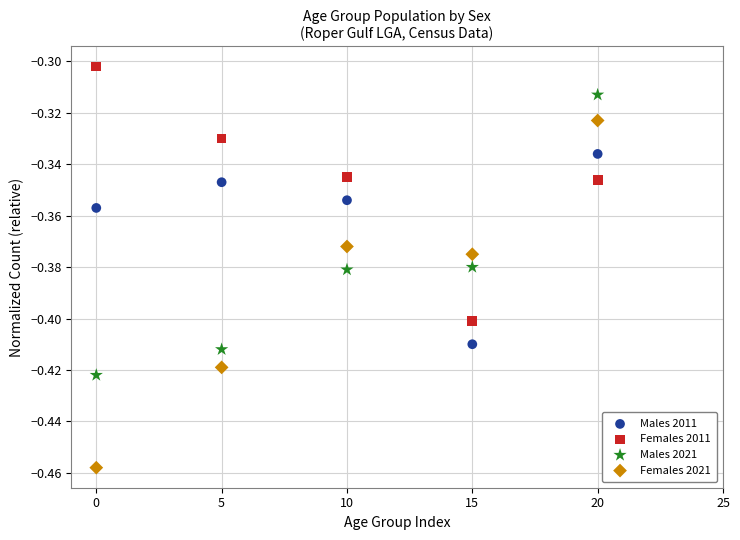

What is the X range (max minus min) for the scatter plot?

20.0